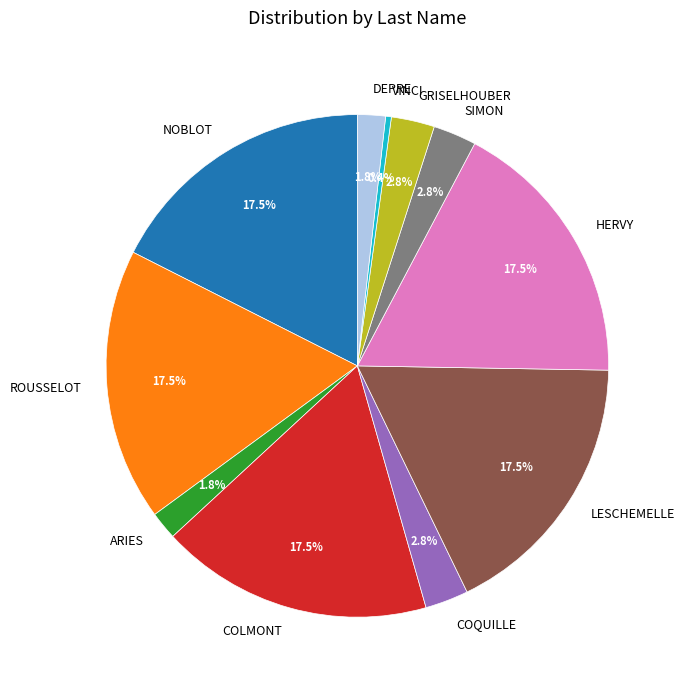

To the nearest percent, what portion does COQUILLE represent?

3%